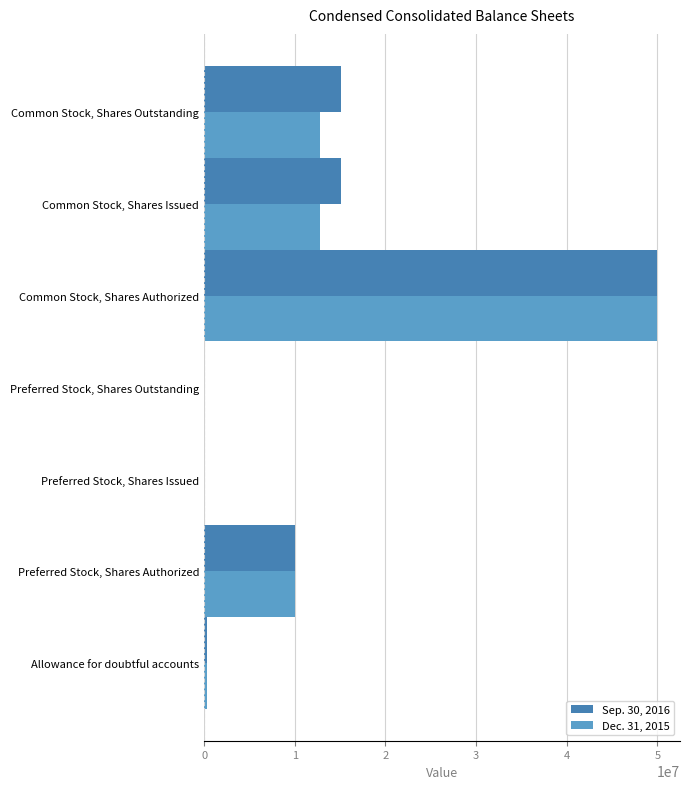

Is the value of Sep. 30, 2016 at Preferred Stock, Shares Authorized greater than the value of Dec. 31, 2015 at Common Stock, Shares Outstanding?

No